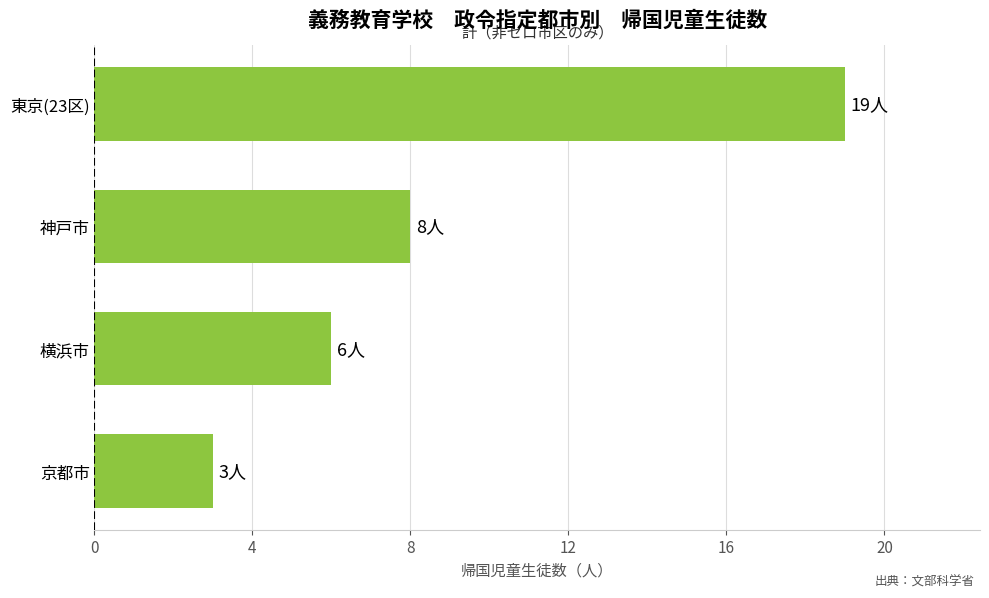

Between 京都市 and 神戸市, which is larger?

神戸市